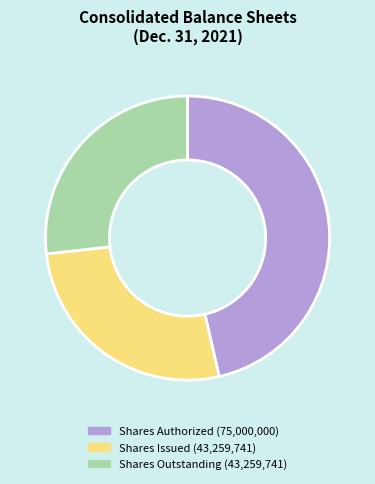

Count the number of slices in the pie.

3